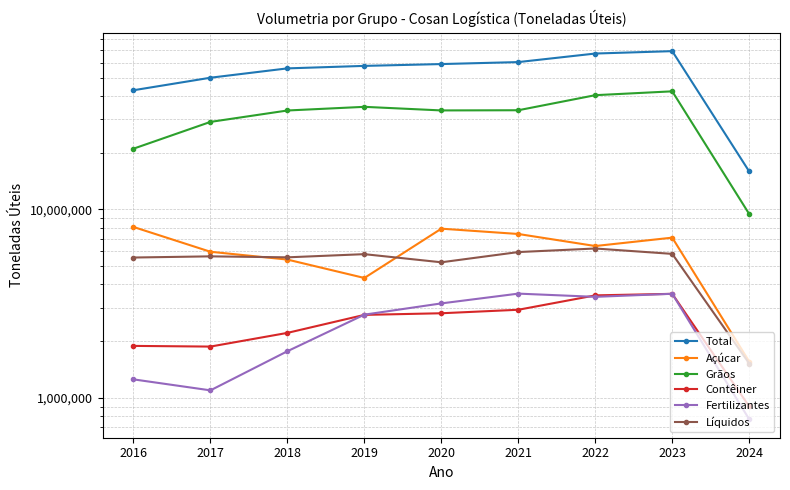

Reading left to right, extract all data points from this chart.

Total: 2016=42839827	2017=49916667	2018=55947062	2019=57674040	2020=58971506	2021=60415813	2022=67059255	2023=69043648	2024=15891654
Açúcar: 2016=8072442	2017=5963968	2018=5421906	2019=4330901	2020=7905803	2021=7409506	2022=6396583	2023=7086072	2024=1561761
Grãos: 2016=20990429	2017=29107599	2018=33455967	2019=34986351	2020=33484800	2021=33559900	2022=40336170	2023=42272851	2024=9453519
Contêiner: 2016=1890030	2017=1874401	2018=2215465	2019=2760212	2020=2815422	2021=2938110	2022=3502536	2023=3568467	2024=902383
Fertilizantes: 2016=1256096	2017=1098466	2018=1771057	2019=2767790	2020=3175245	2021=3577849	2022=3440072	2023=3570852	2024=771374
Líquidos: 2016=5558928	2017=5639195	2018=5572086	2019=5792428	2020=5244979	2021=5942069	2022=6206480	2023=5811927	2024=1524422